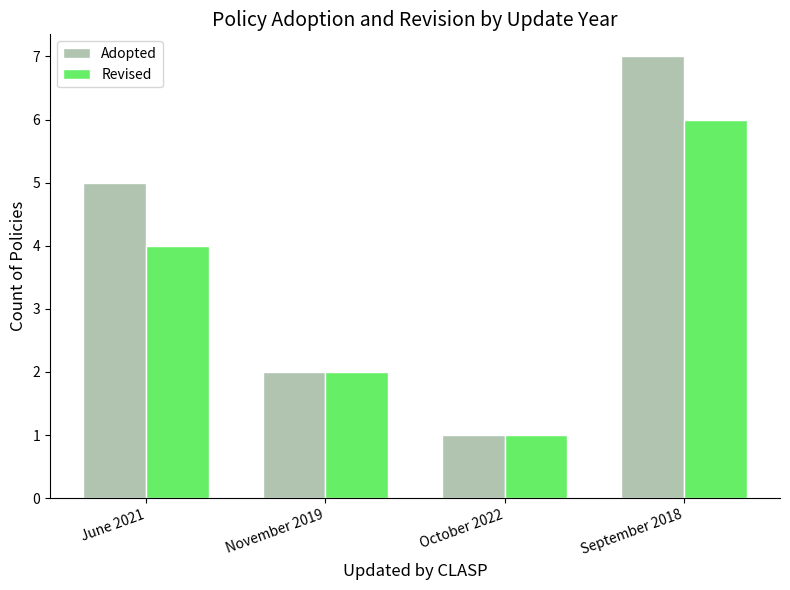

What is the value of the Revised bar at the 2nd from the left?

2